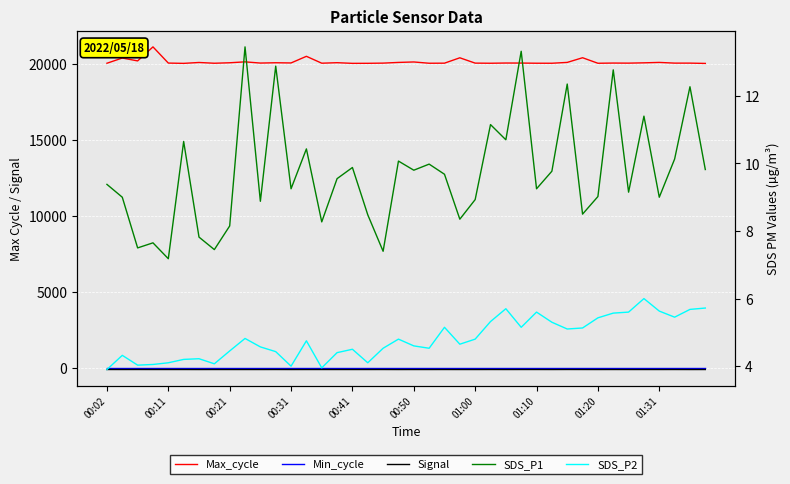

What is the spread (max minus min) of values at 23?

20477.0